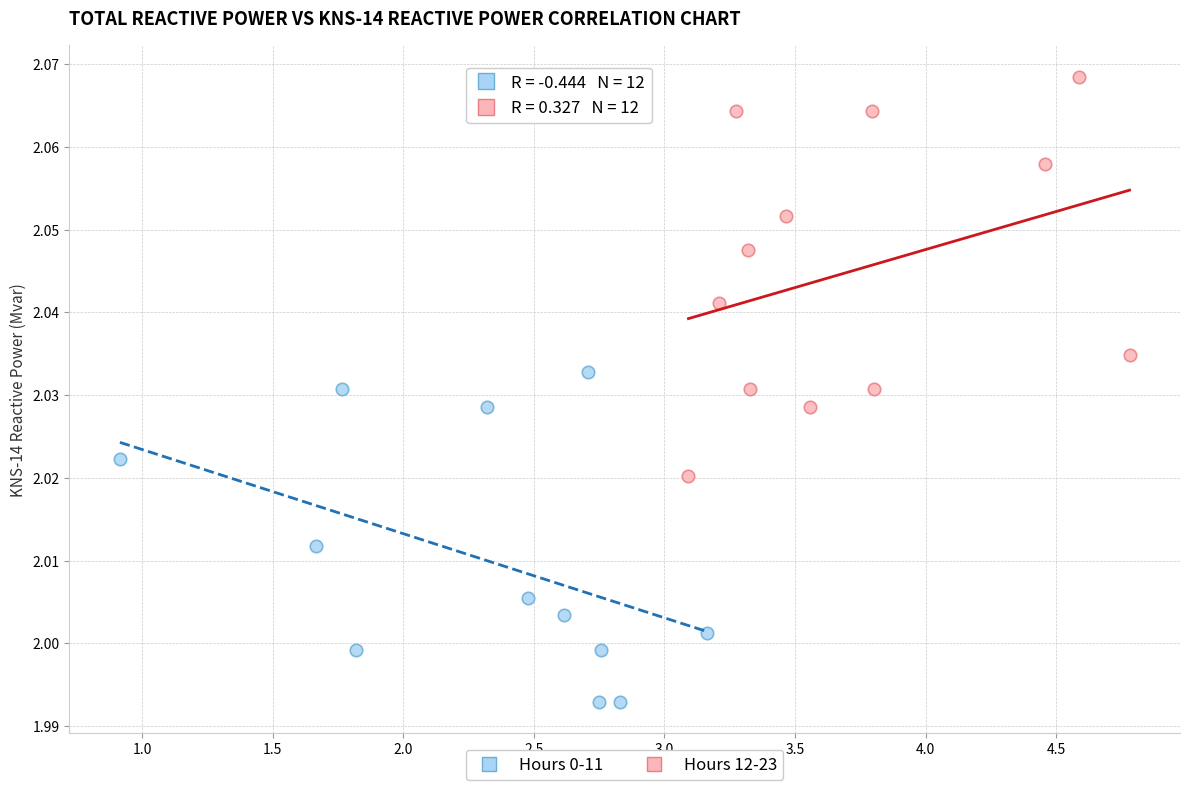

Which series contains the highest Y value?

Hours 12-23